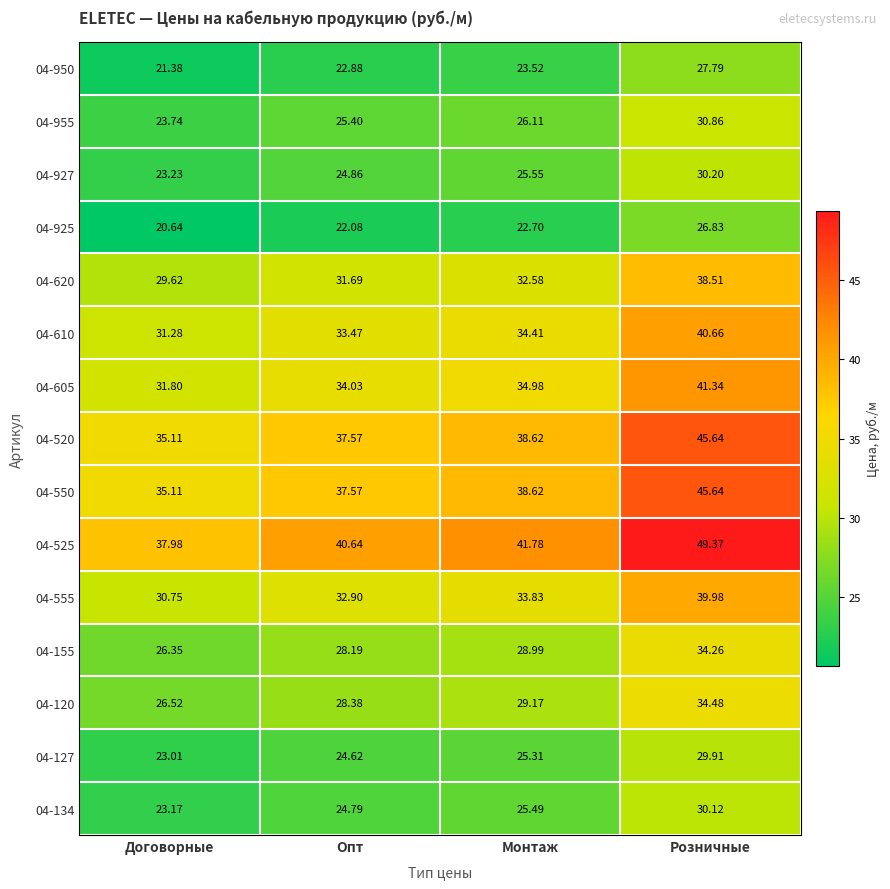

At which label is 04-550 closest to 40?

Монтаж